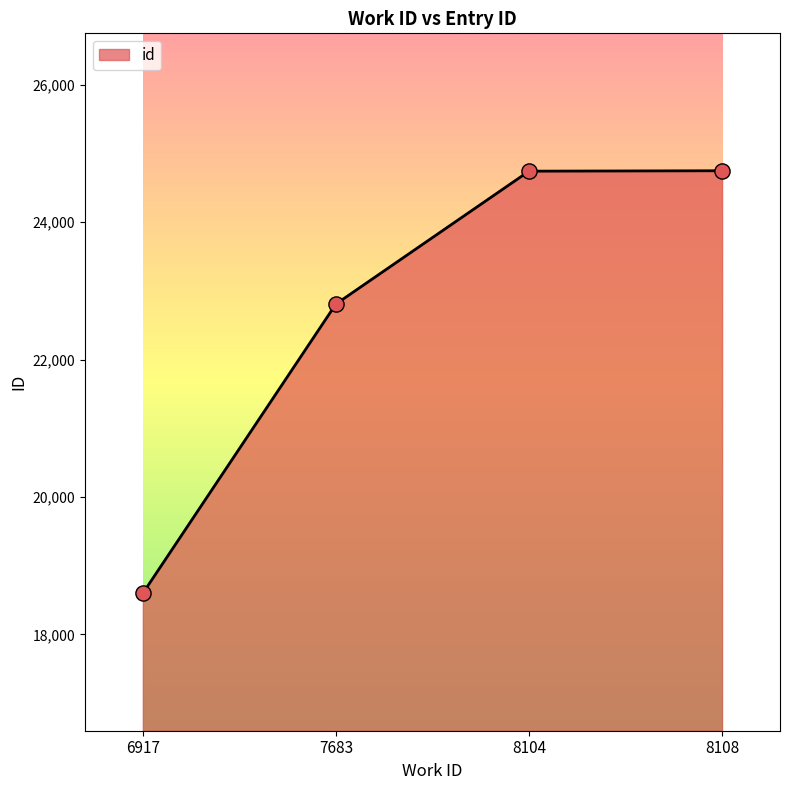

What is the change in value from 6917 to 8108?

+6150